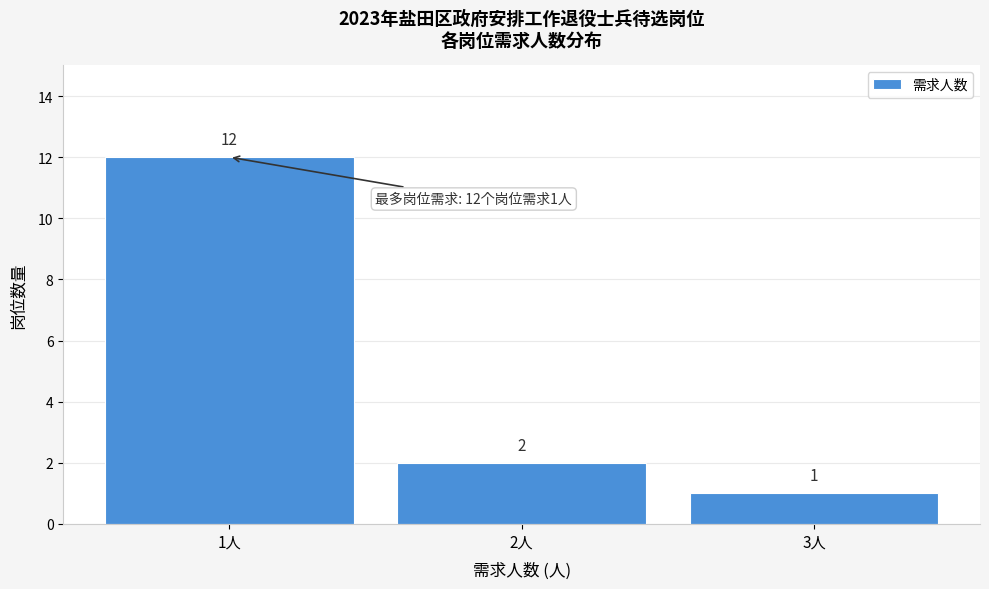

Over which range of the x-axis is the bar tallest?

0.5 to 1.5